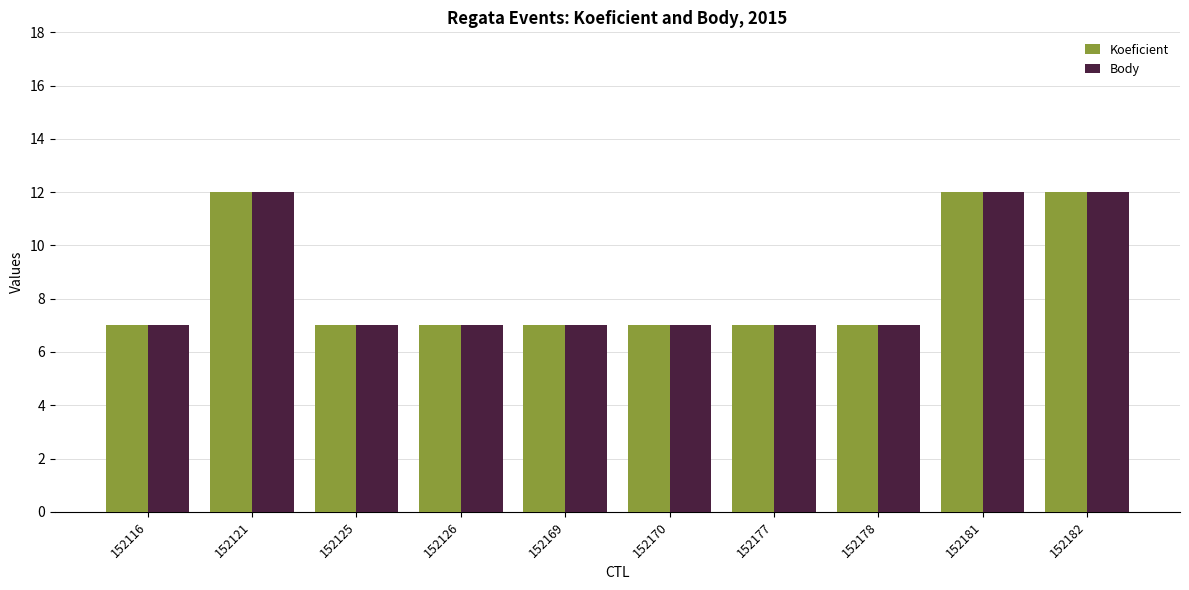

Are the bars horizontal?

No